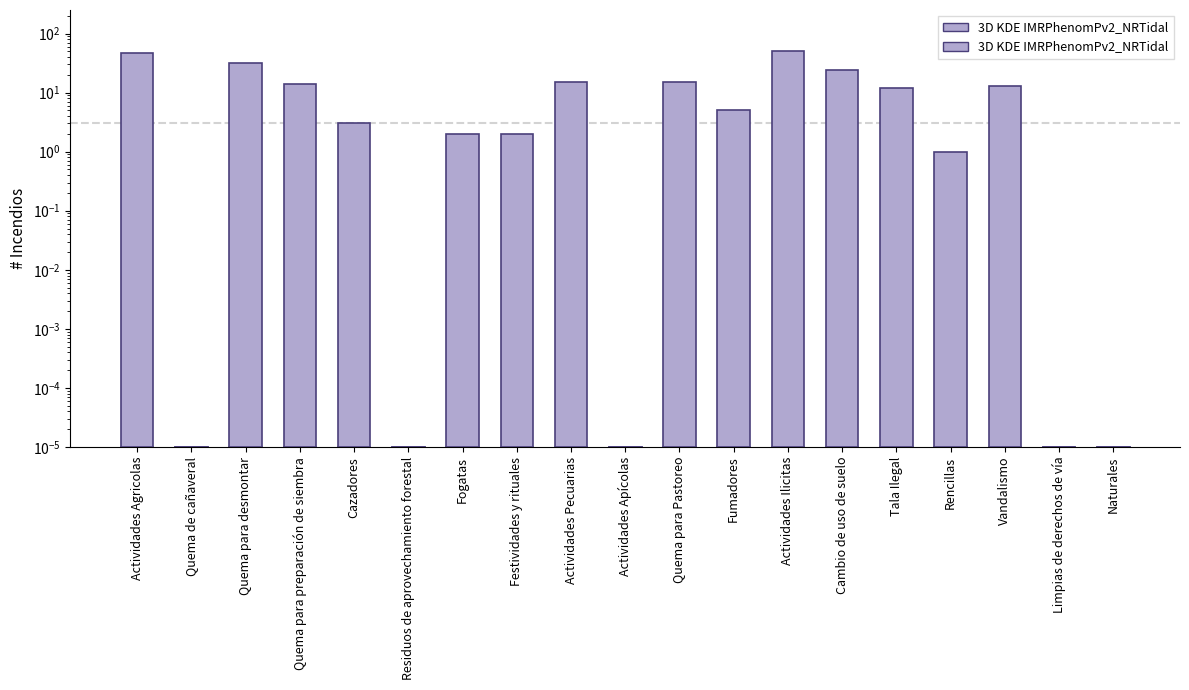

The value at Residuos de aprovechamiento forestal is 0.0. True or false?

True